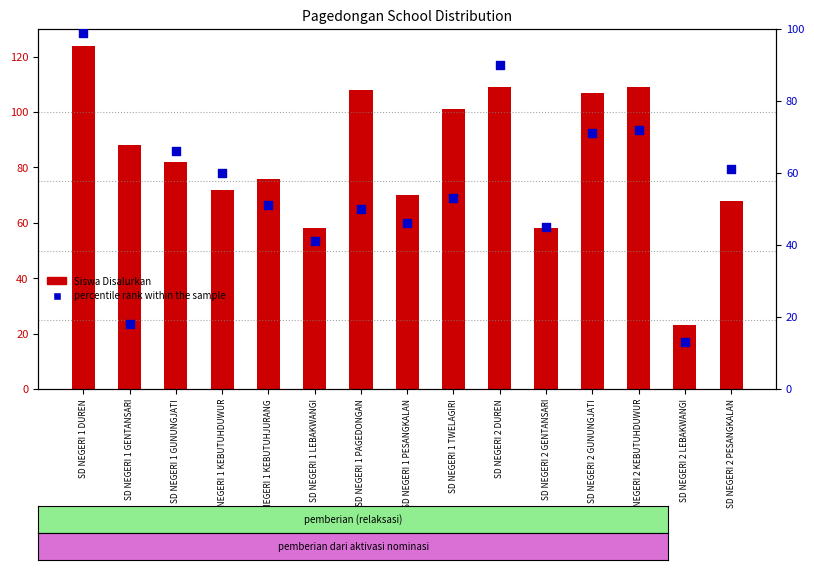

Which series contains the highest Y value?

Siswa Disalurkan